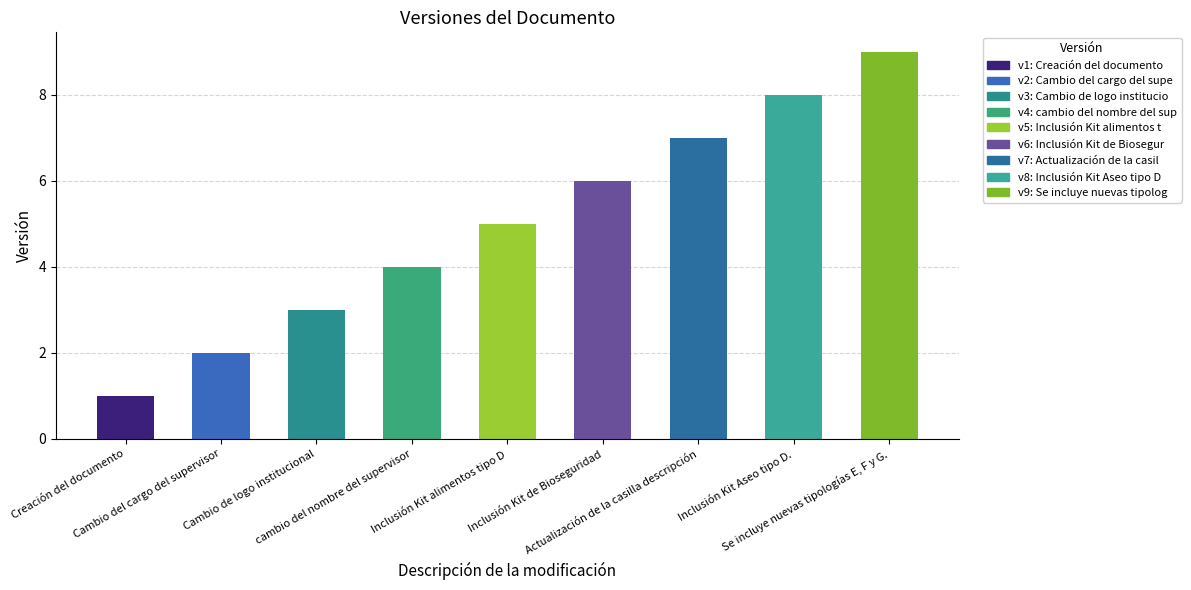

Reading left to right, what are all the values shown in this chart?

1	2	3	4	5	6	7	8	9